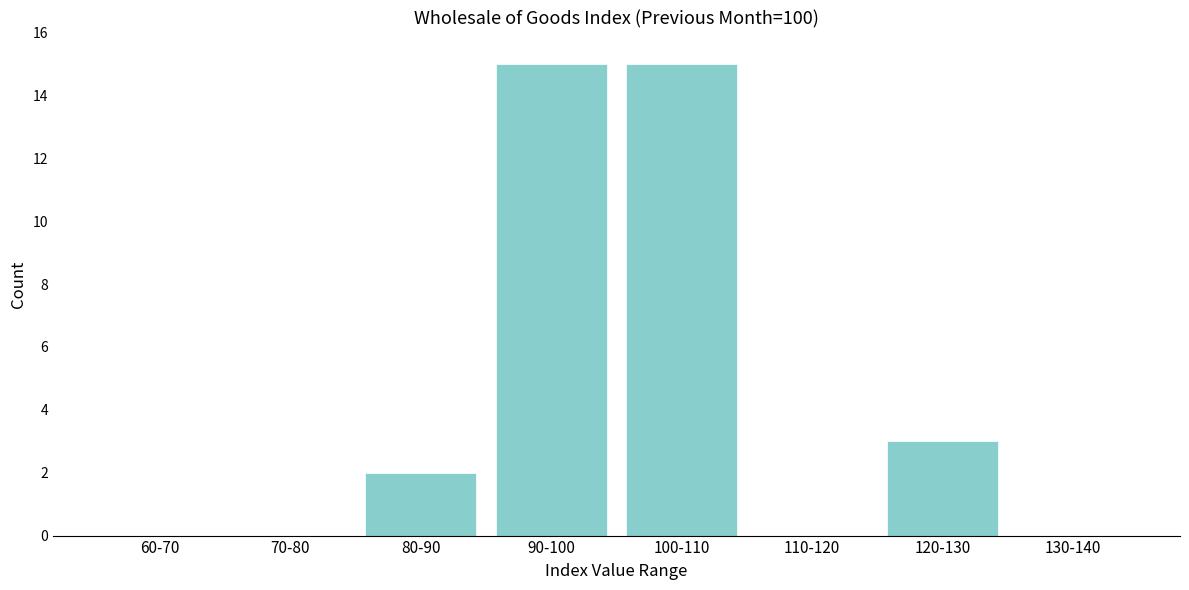

What is the maximum value shown in the chart?

15